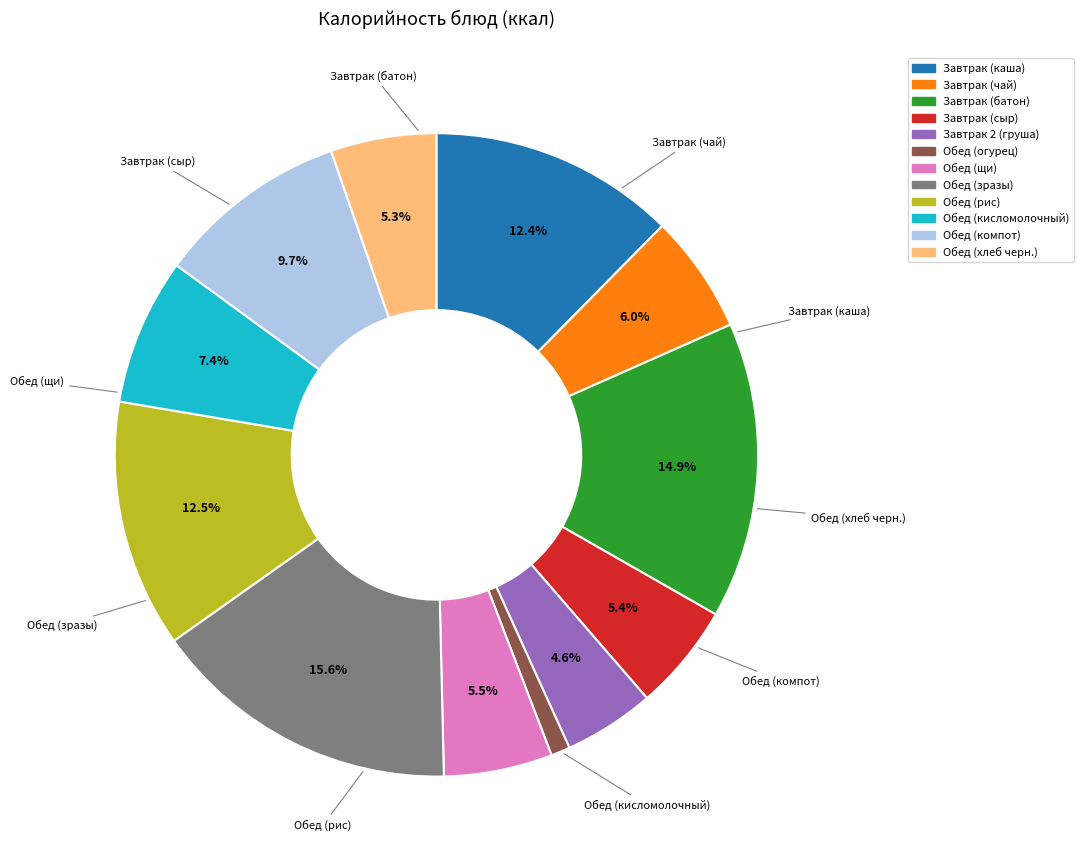

To the nearest percent, what portion does Обед (хлеб черн.) represent?

5%